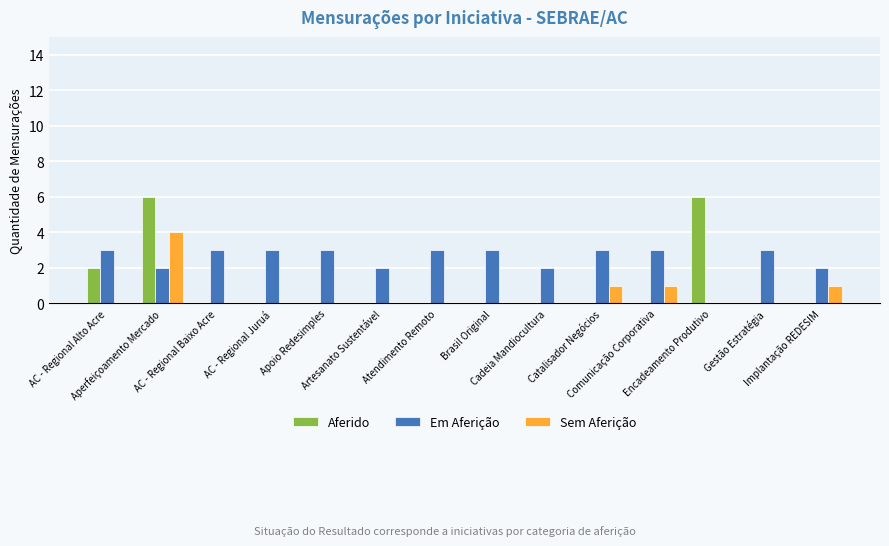

What is the maximum value shown in the chart?

6